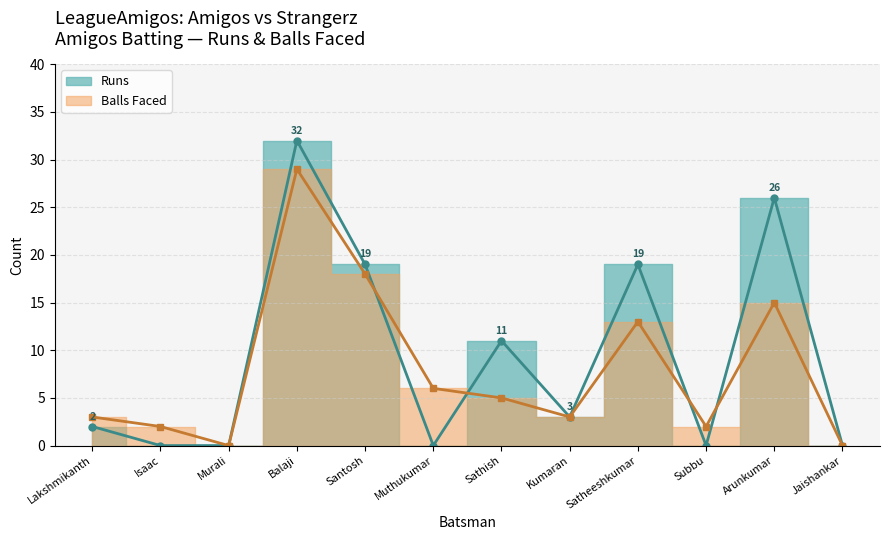

How many data points does each series have?

12